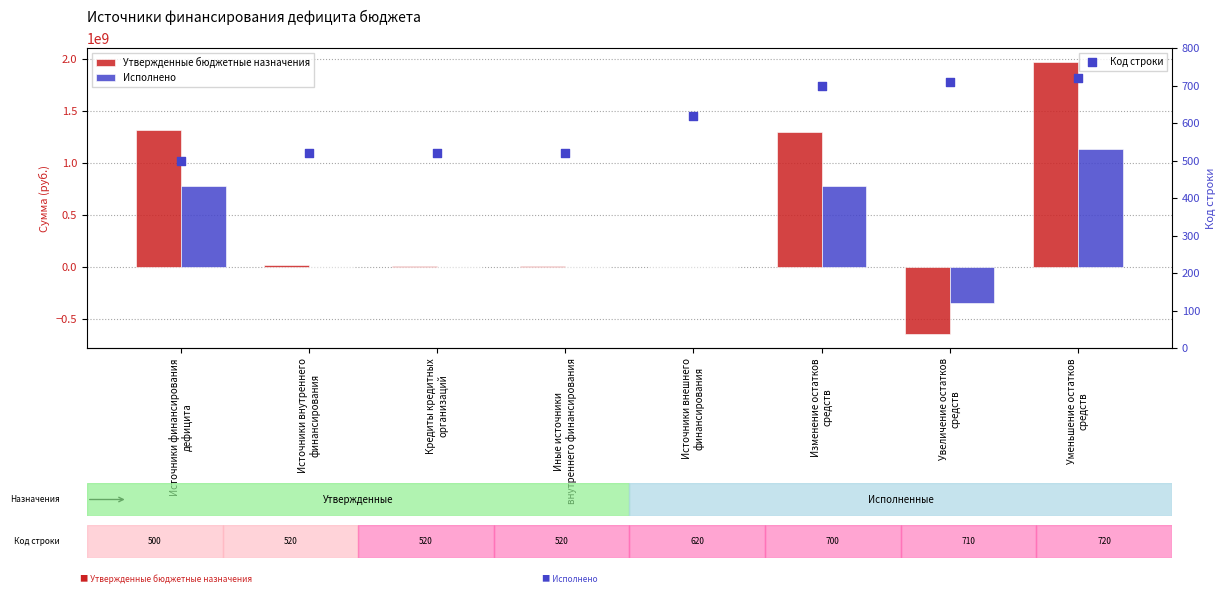

Which series contains the lowest Y value?

Утвержденные бюджетные назначения